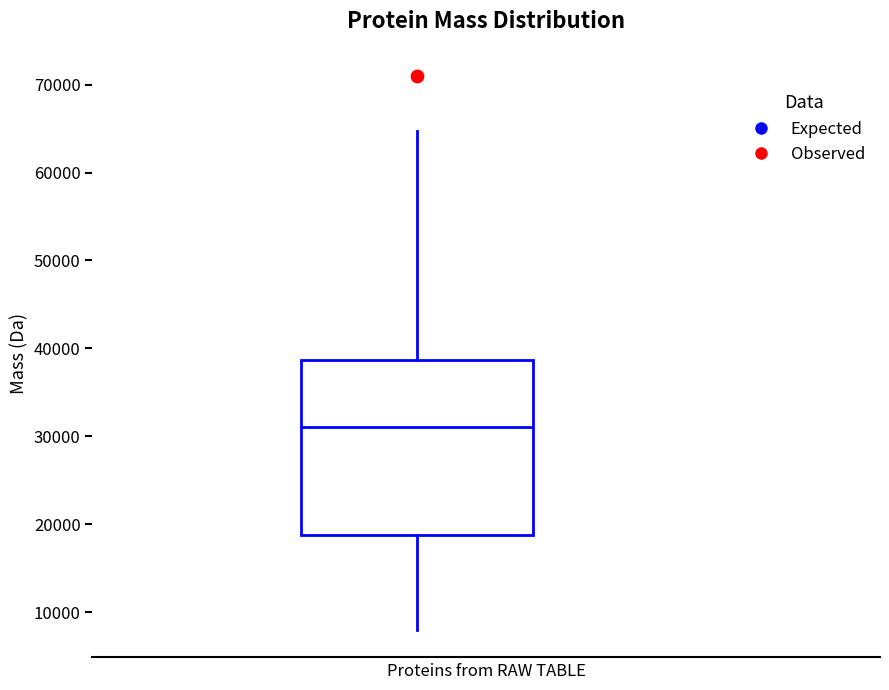

Read this box plot against the y-axis: the position of the median line, the range covered by the box, and the ends of both whiskers. The values are not printed on the chart, so give them approximately, as read against the axis.

median 31000, box 19000 to 39000, whiskers 8000 to 65000